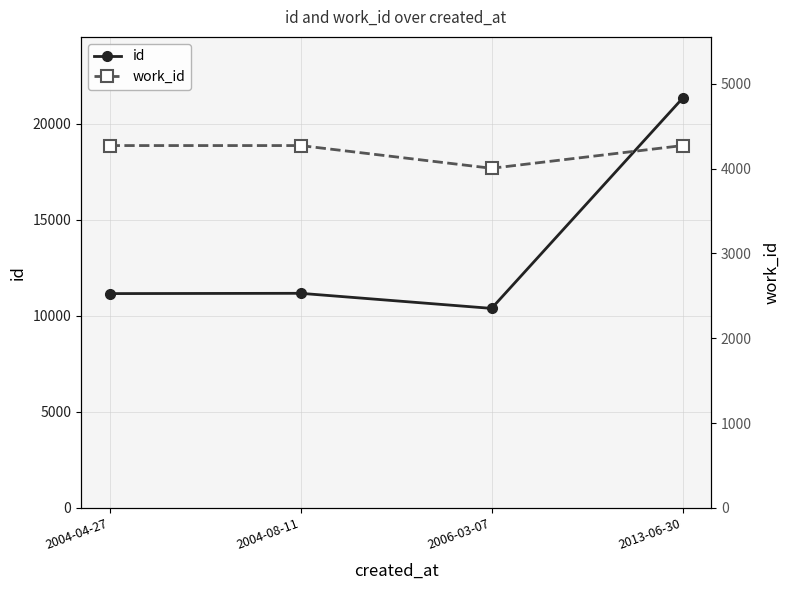

What is the difference between the second highest and minimum values in the id series?

786